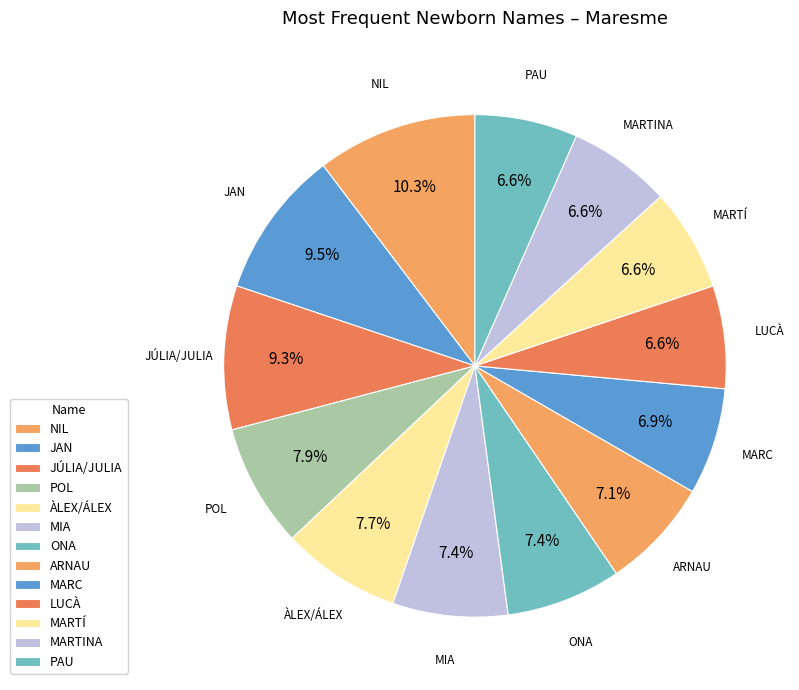

What is the smallest slice in the pie chart?

LUCÀ